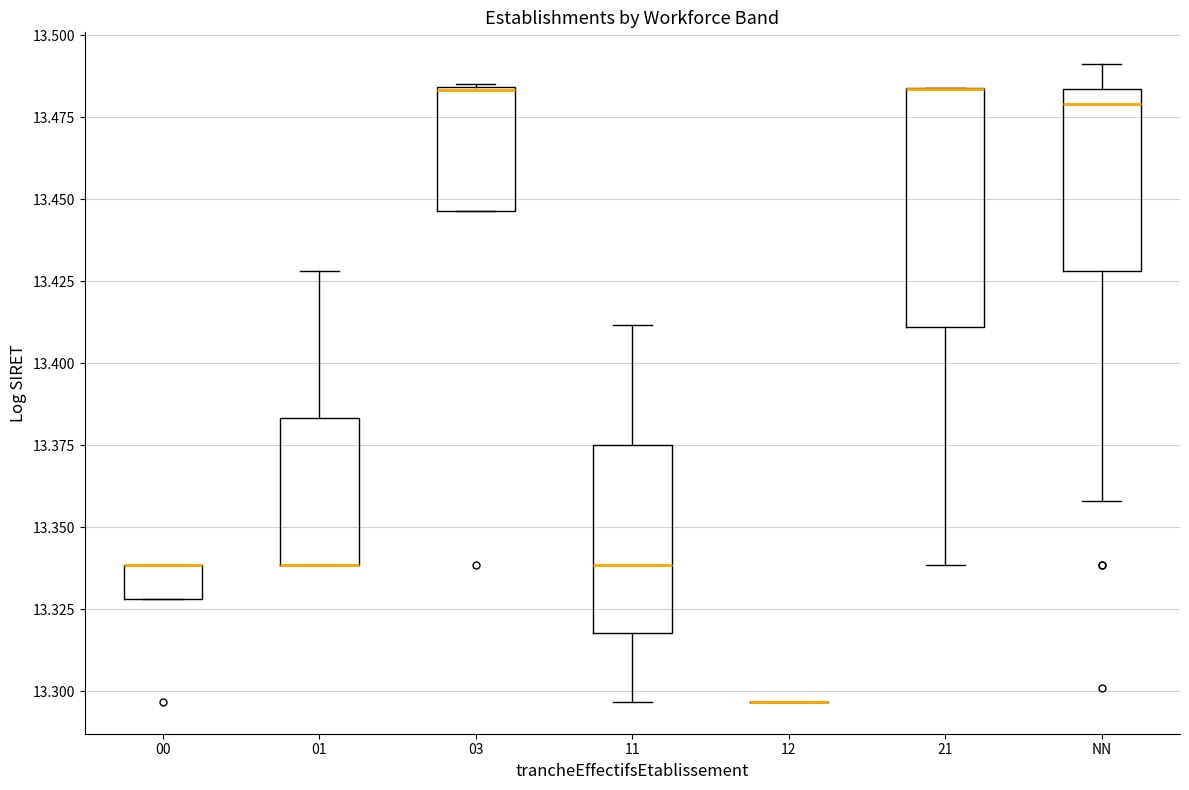

Comparing the boxes themselves (not the whiskers), which one is the tallest?

21